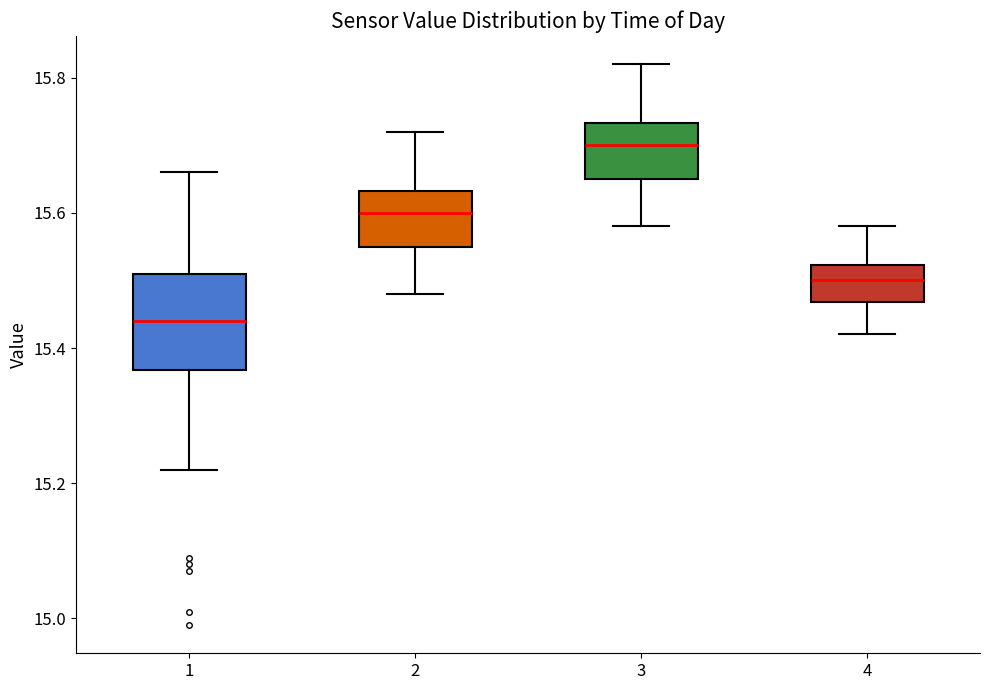

Which box's median line is the highest?

3